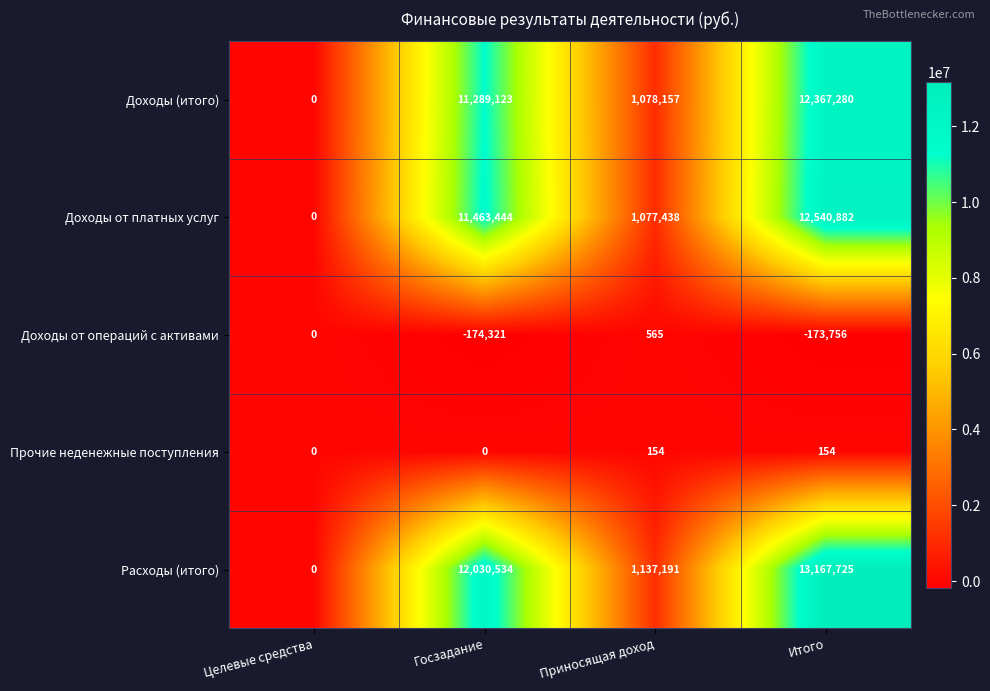

Rank the series at Госзадание from lowest to highest value.

Доходы от операций с активами, Прочие неденежные поступления, Доходы (итого), Доходы от платных услуг, Расходы (итого)